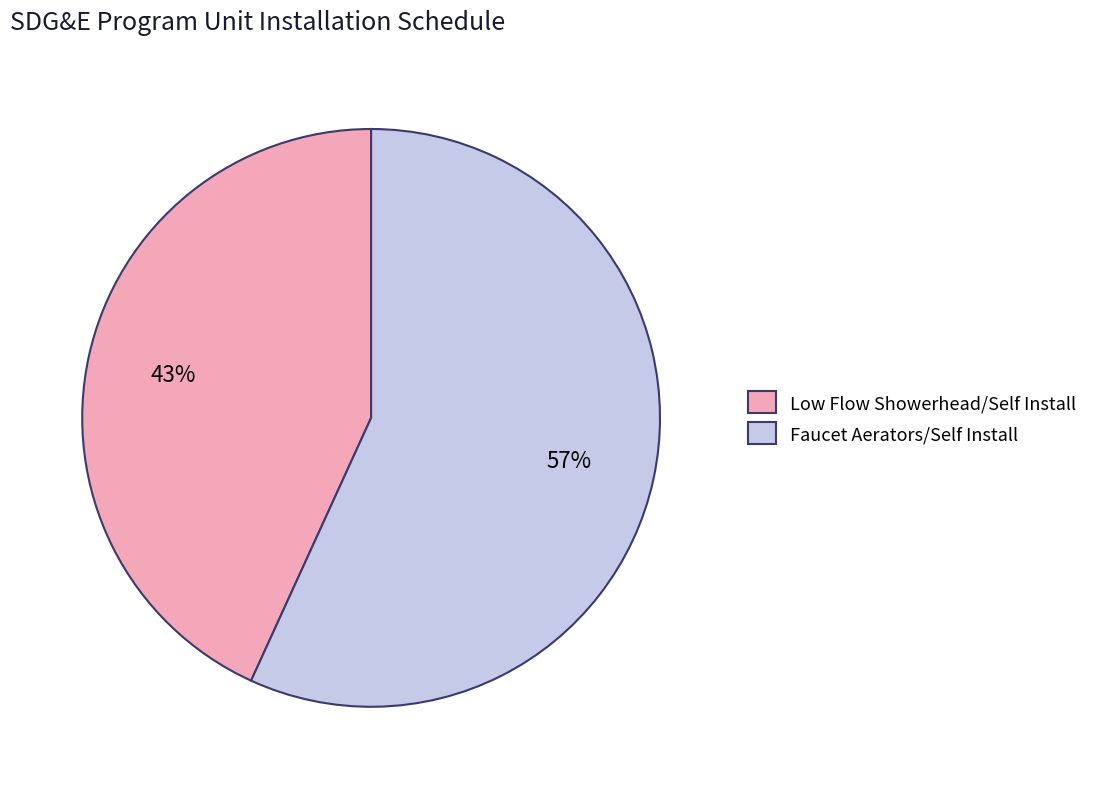

True or false: Low Flow Showerhead/Self Install accounts for 34% of the total.

False